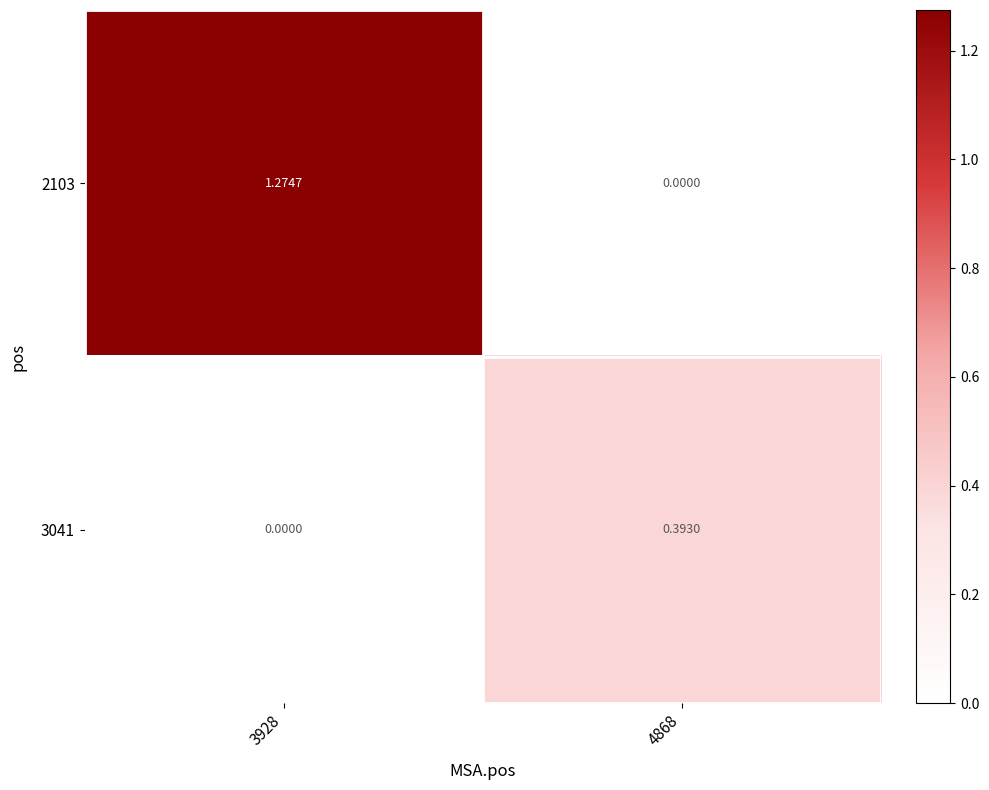

Is the value of 3041 at 4868 greater than the value of 2103 at 4868?

Yes